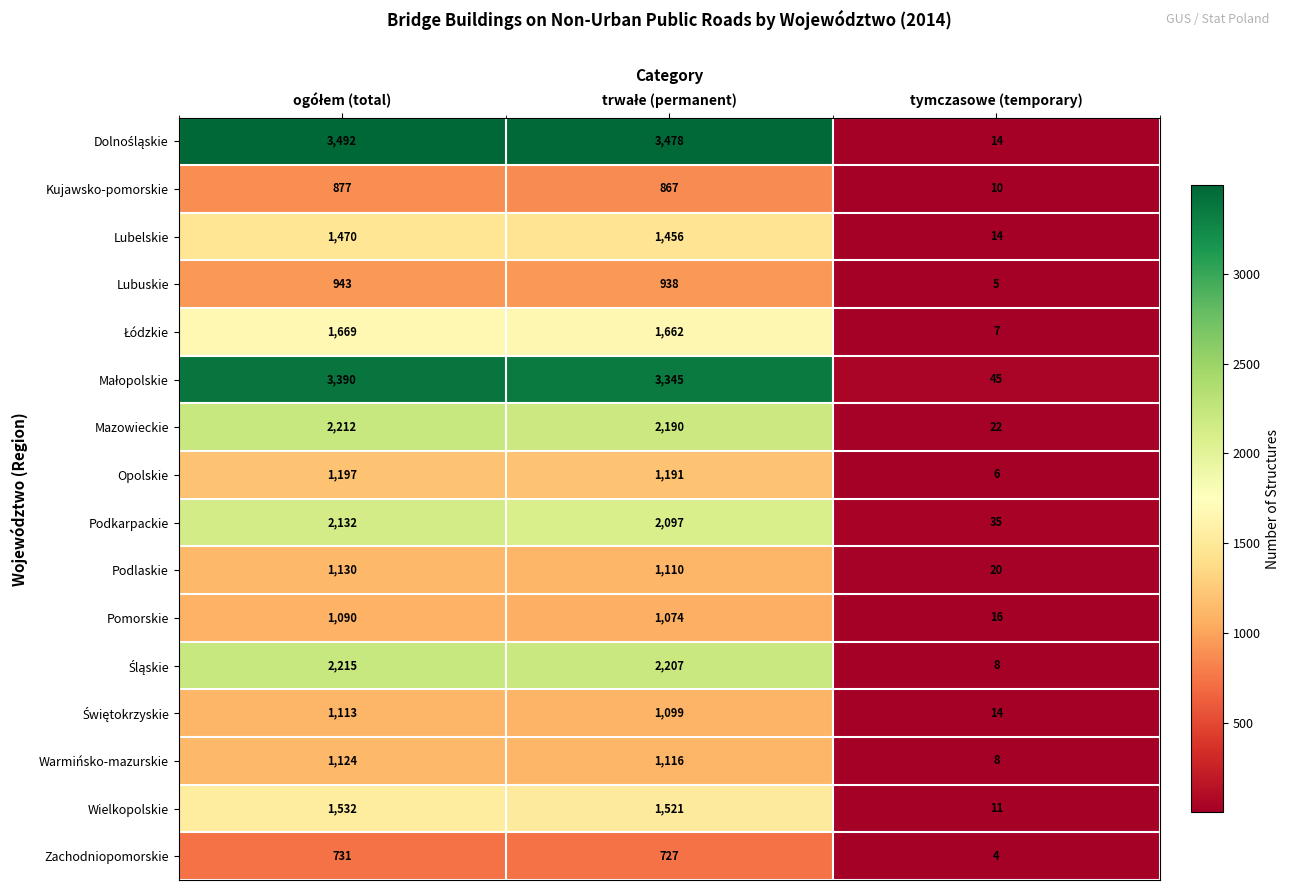

What is the total value across all series at tymczasowe (temporary)?

239